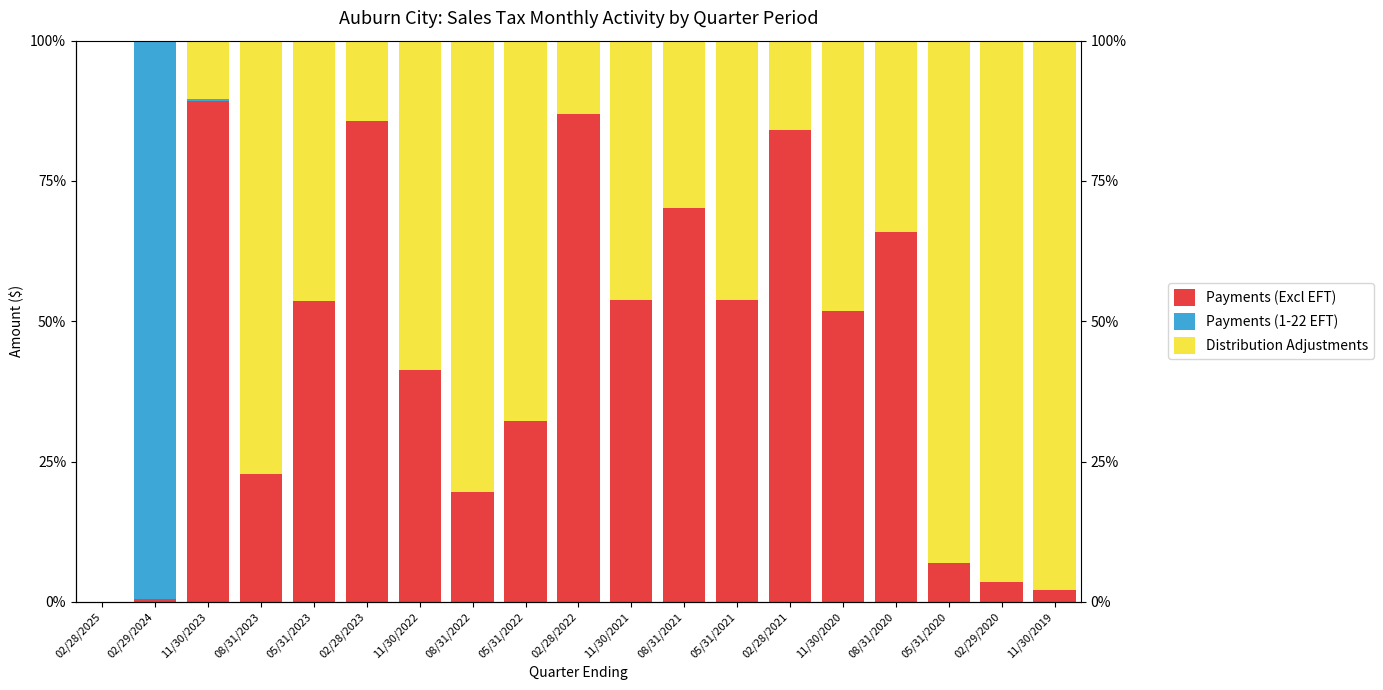

What are all the series names shown in the legend?

Payments (Excl EFT), Payments (1-22 EFT), Distribution Adjustments